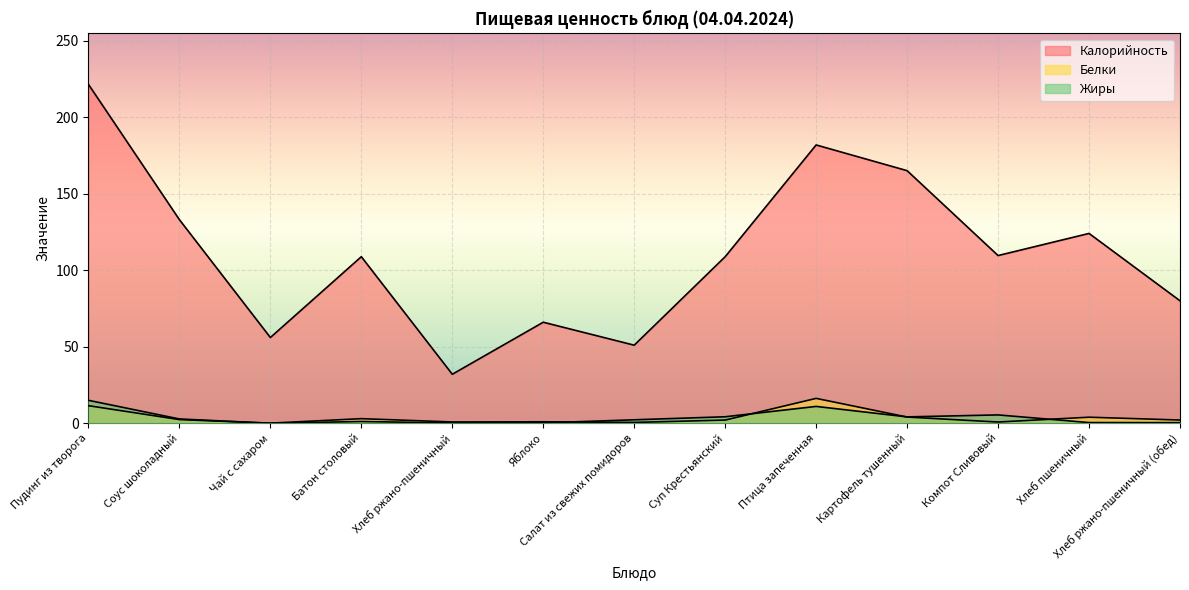

Rank the series at Батон столовый from highest to lowest value.

Калорийность, Белки, Жиры